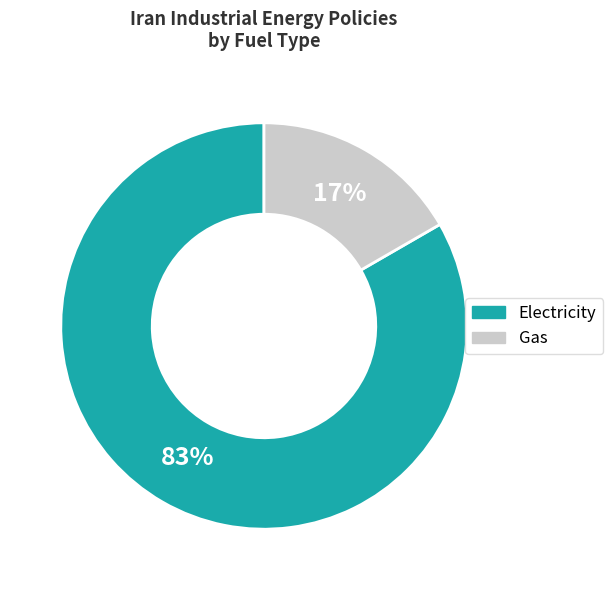

Count the number of slices in the pie.

2